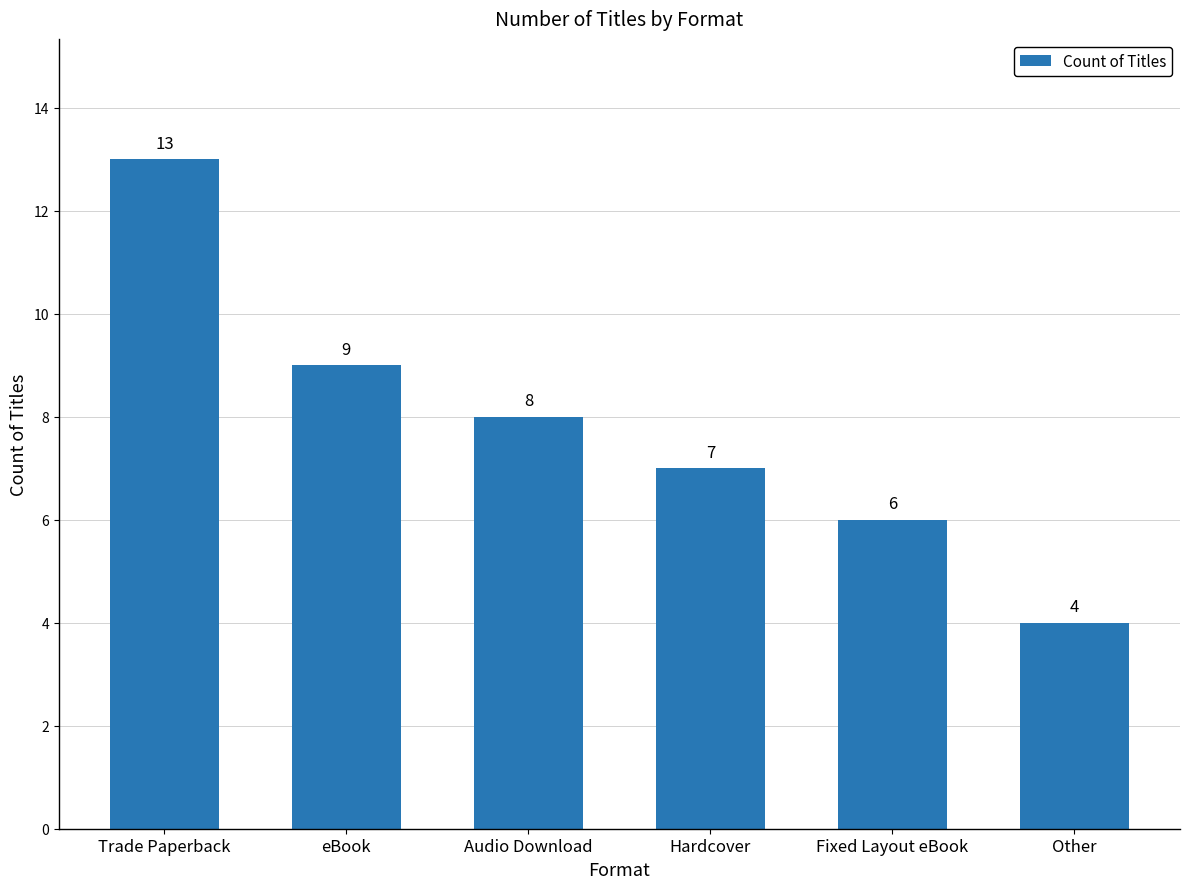

Read the value at Fixed Layout eBook.

6